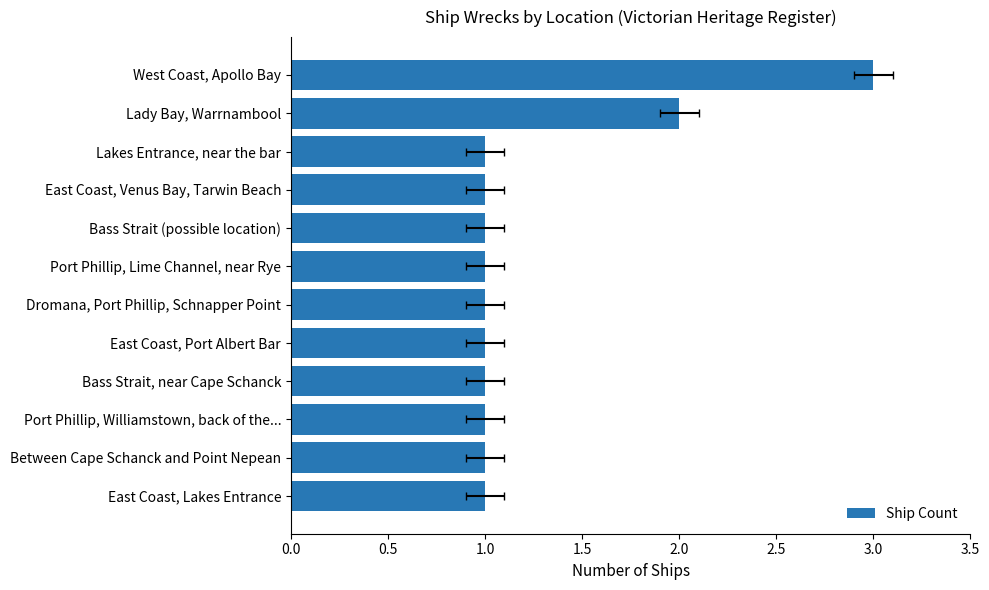

What is the smallest value displayed?

1